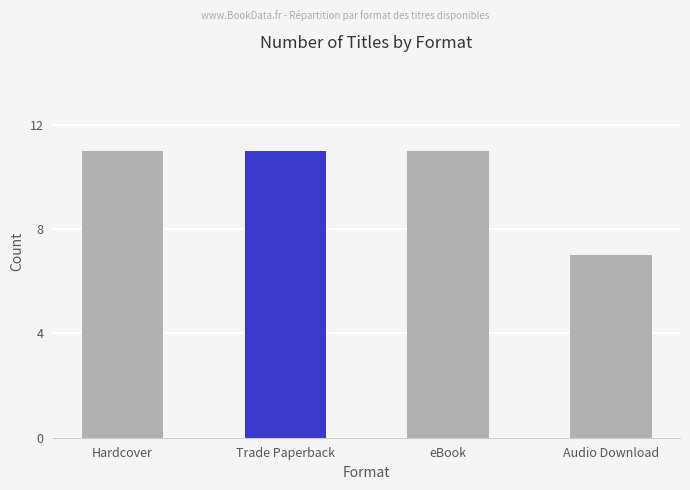

What is the label of the 4th bar from the right?

Hardcover